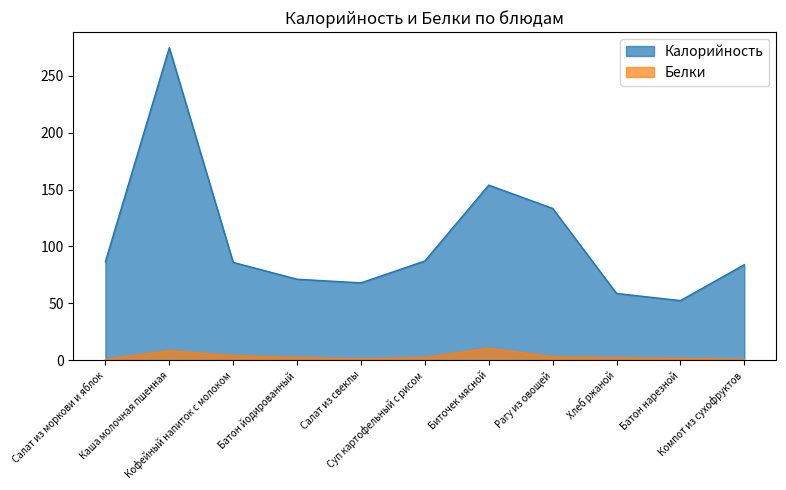

List the series in order of their overall mean, lowest first.

Белки, Калорийность